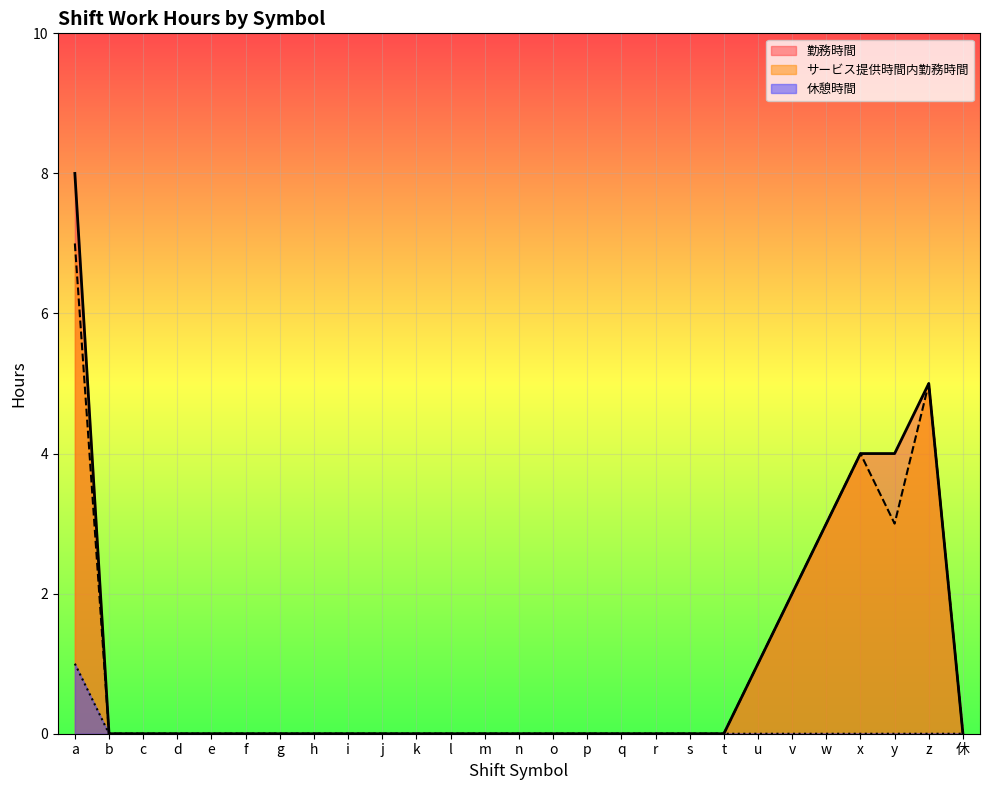

The 勤務時間 series shows 4 at e. True or false?

False